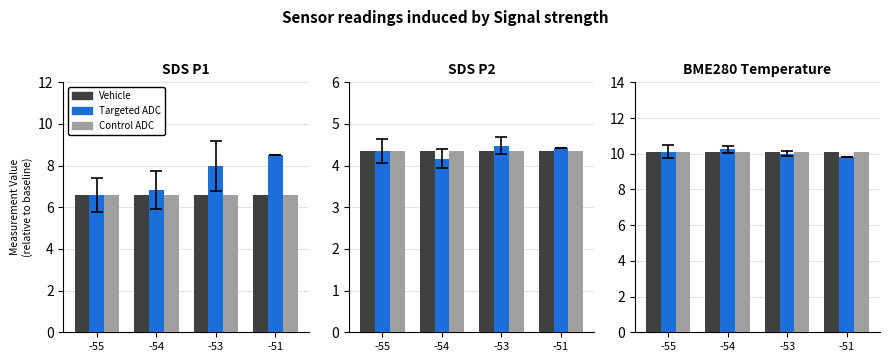

At how many categories does at least one series exceed 9?

4